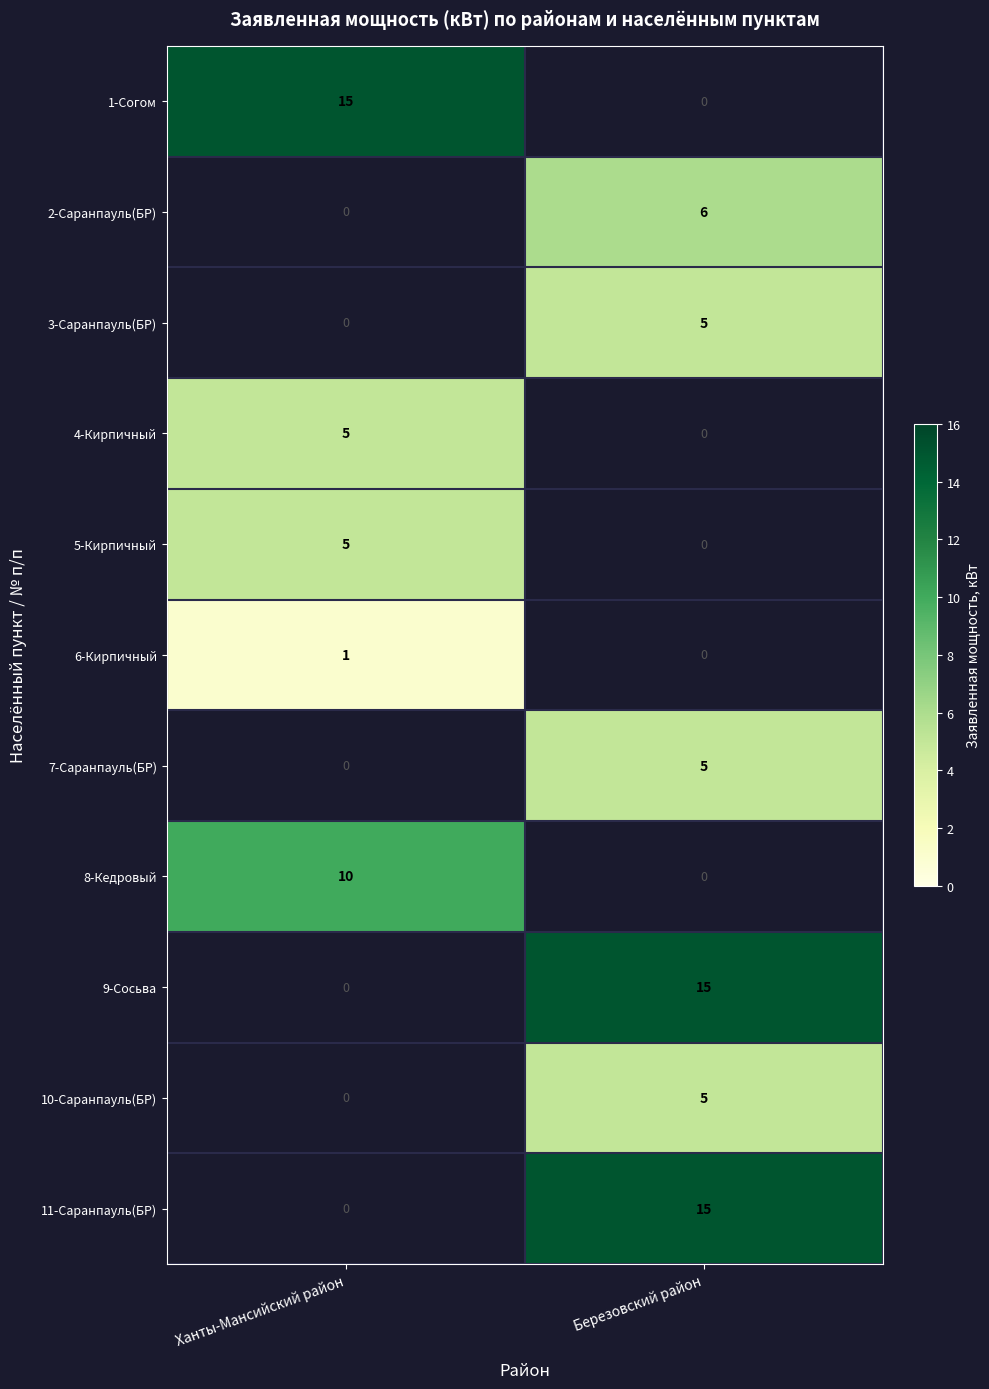

The value of 3-Саранпауль(БР) at Березовский район is 8.0. True or false?

False